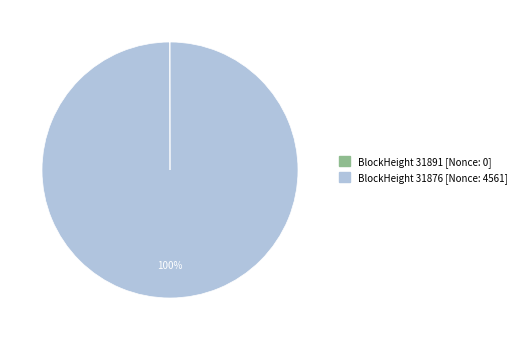

To the nearest percent, what is the average slice percentage?

50%